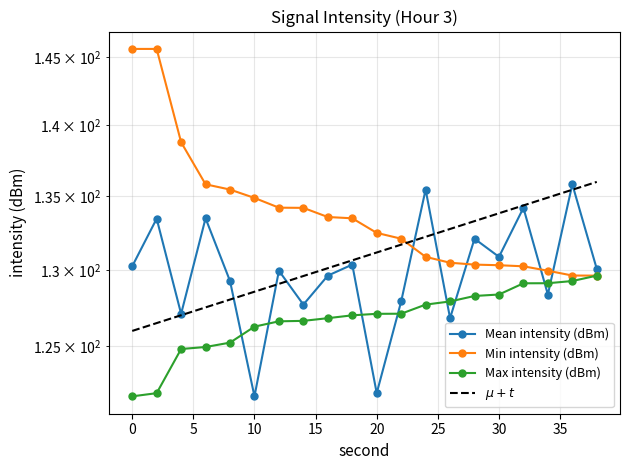

How many times do Min intensity (dBm) and Mean intensity (dBm) cross each other?

5